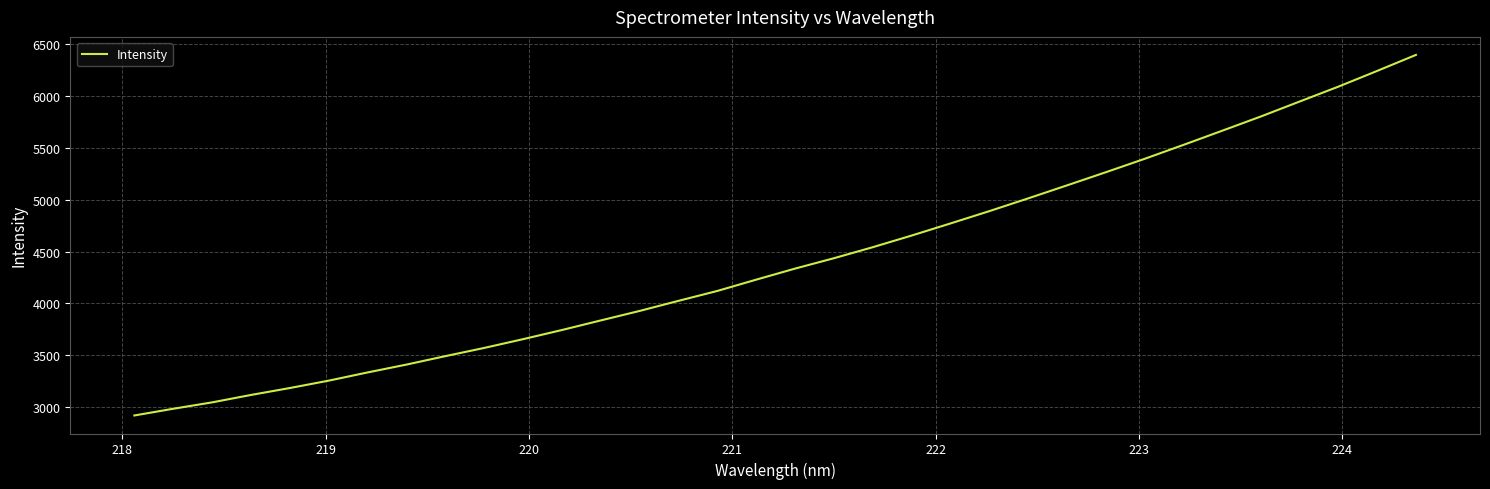

True or false: there are more than 2 points higher than both neighbors.

False